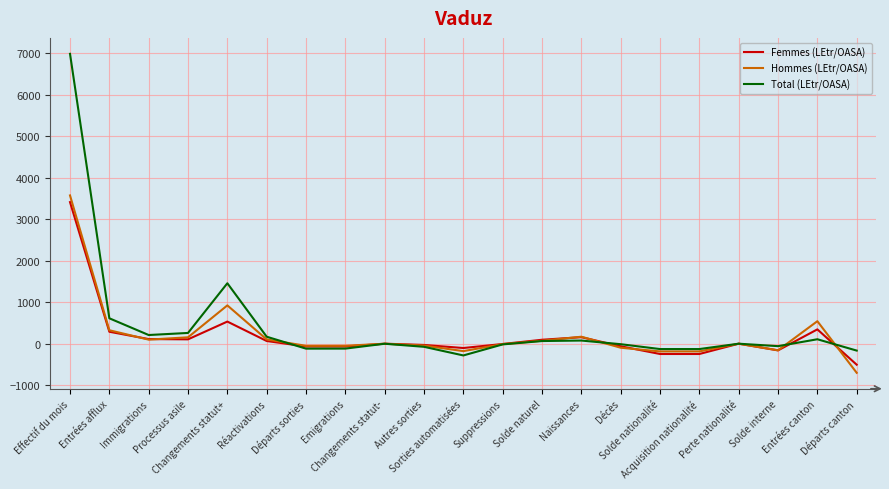

At how many categories does at least one series exceed 667?

2